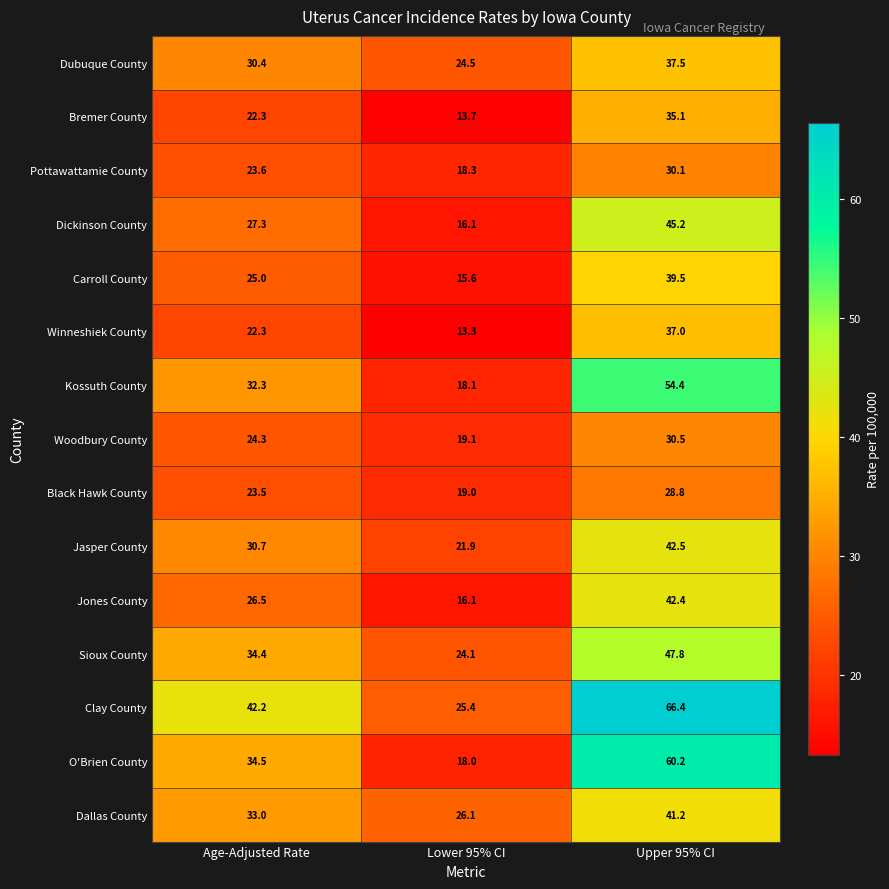

At which category is the sum across all series the highest?

Upper 95% CI